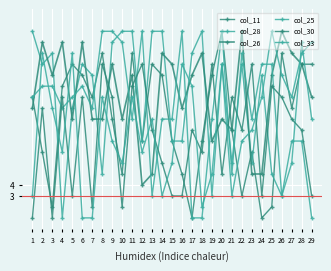

Which series has the largest range (max minus min)?

col_11